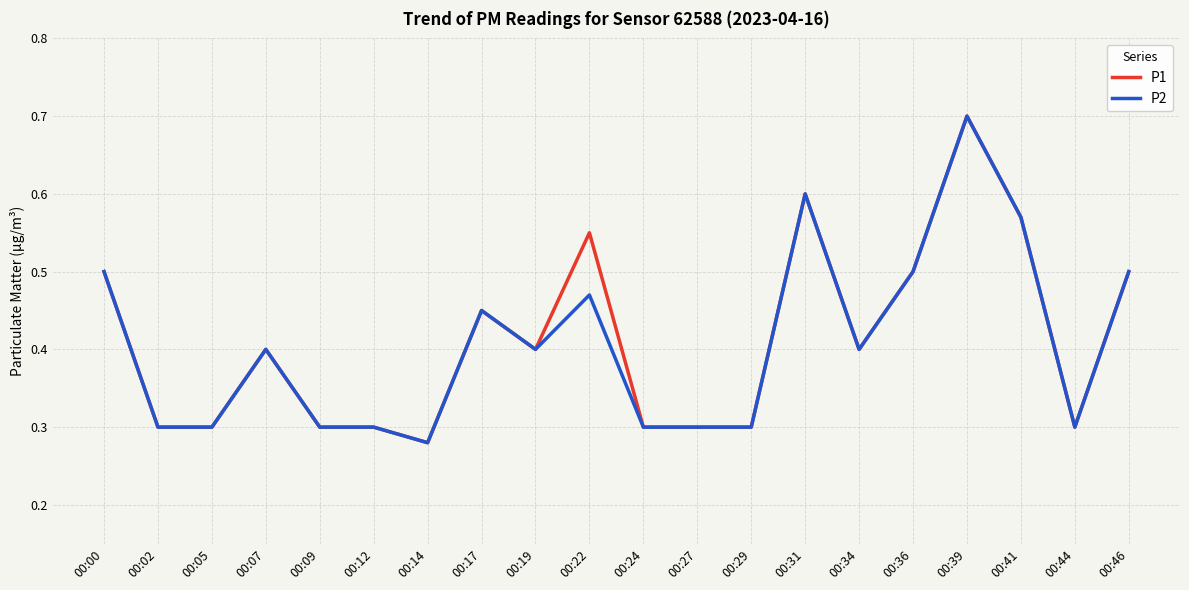

Where is the first local maximum for P1?

00:07